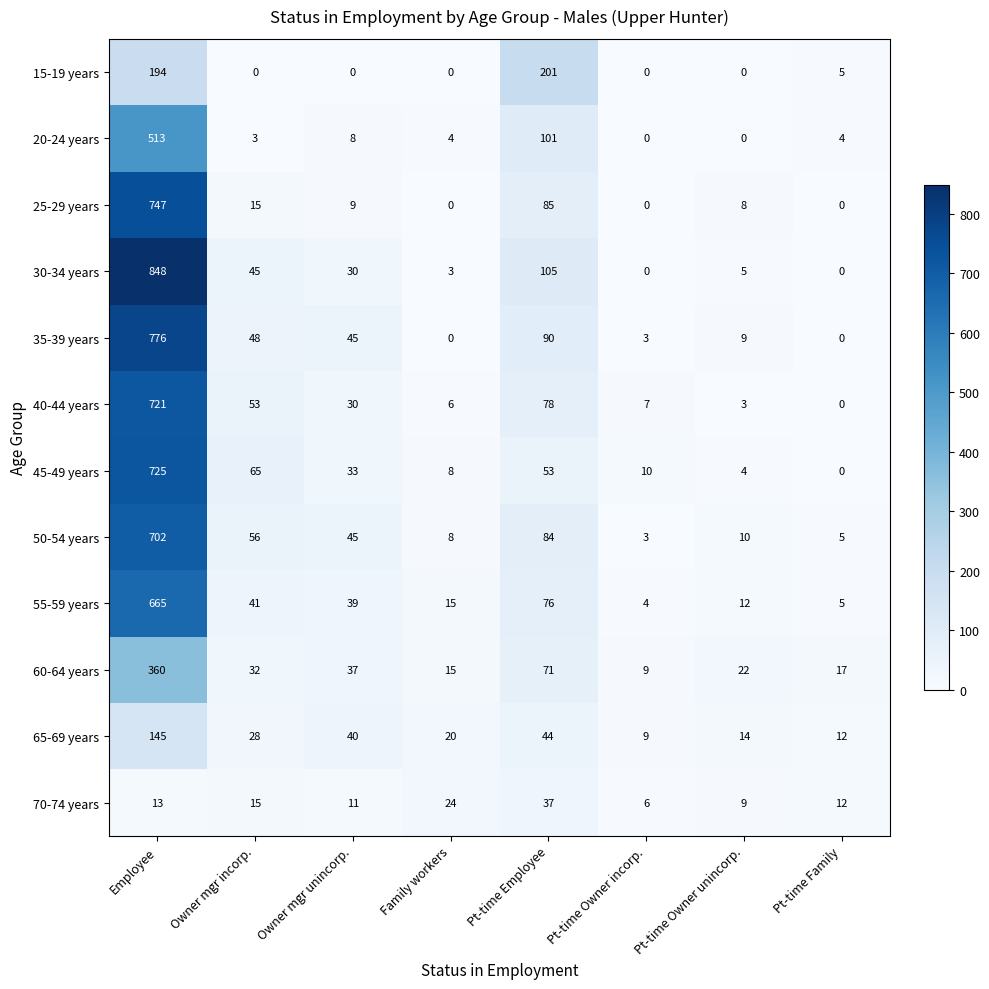

Which label corresponds to the largest value in the chart?

Employee